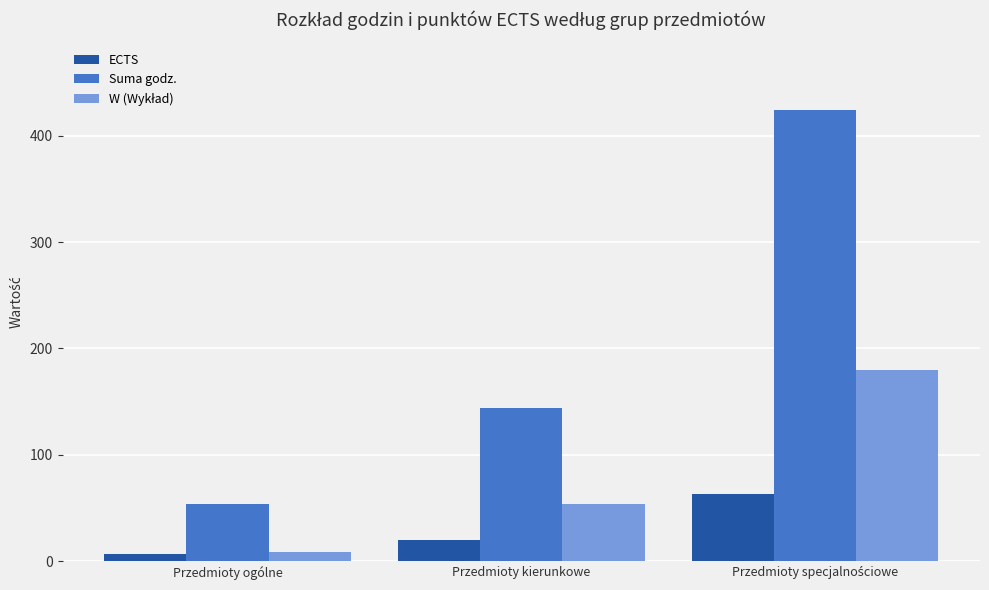

Between Przedmioty ogólne and Przedmioty kierunkowe, which series saw the biggest shift?

Suma godz.